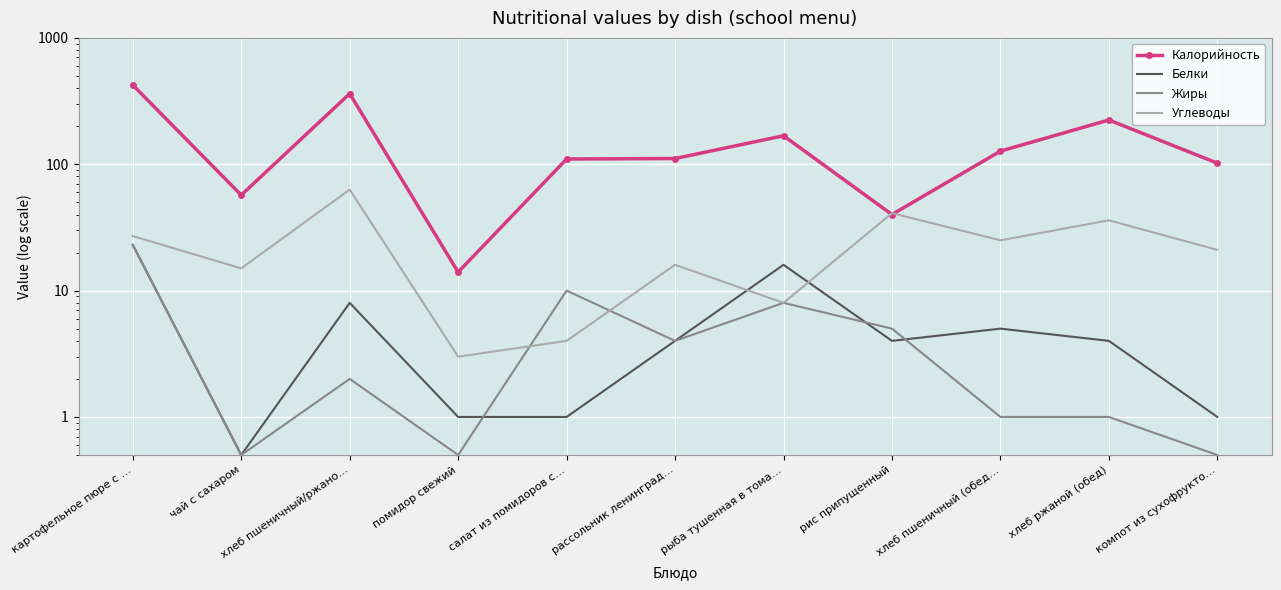

Which series ends up on top after the final intersection of Углеводы and Белки?

Углеводы